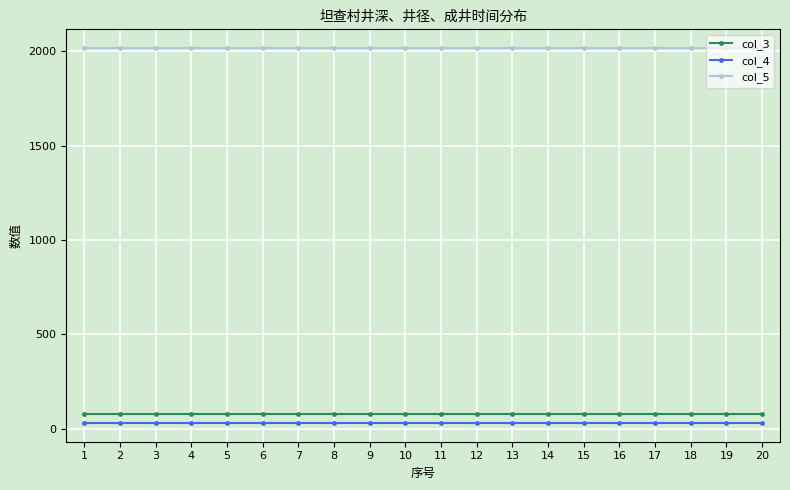

What is the highest value of the col_3 series?

80